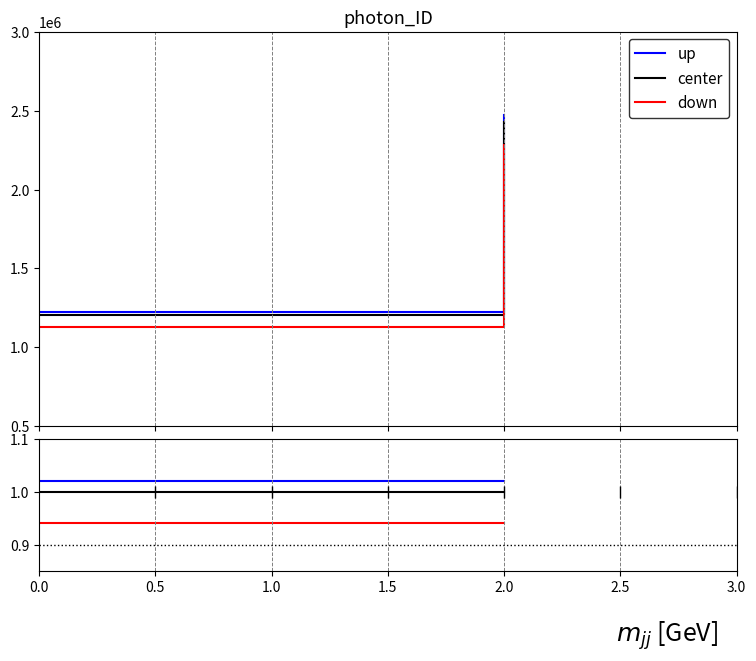

Count the number of data series in this chart.

3